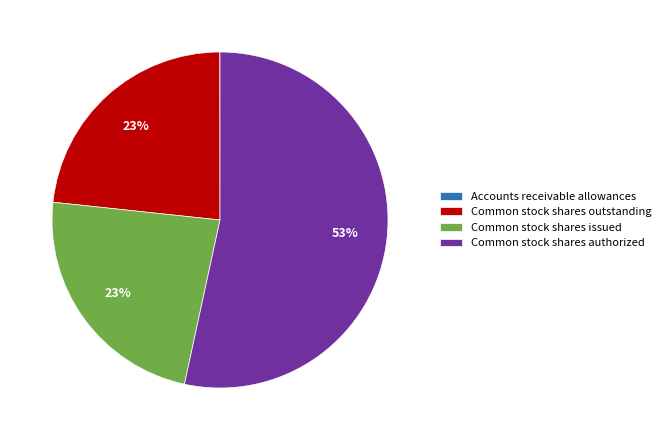

To the nearest percent, what percentage of the pie is Common stock shares issued?

23%